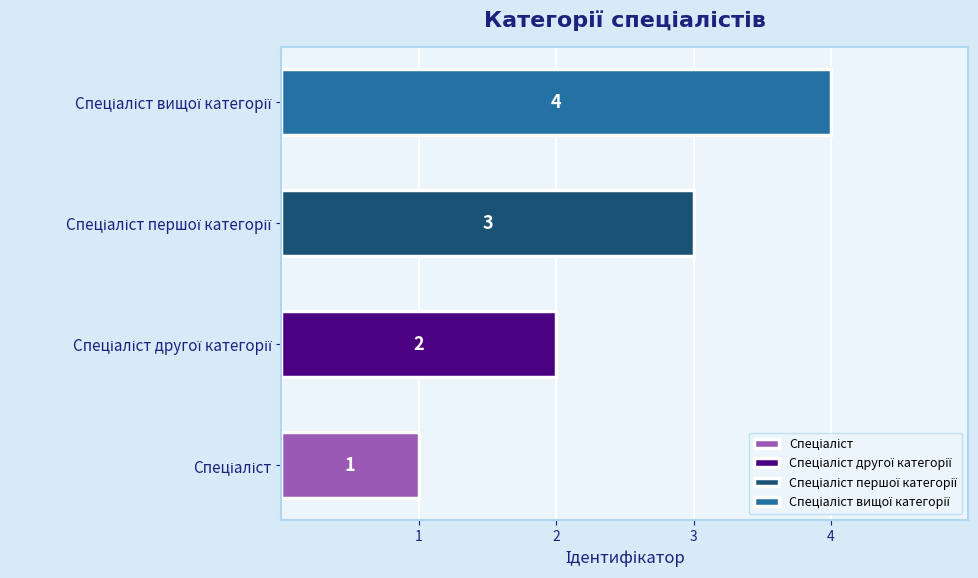

At which category does the chart reach its peak across all series?

Спеціаліст вищої категорії